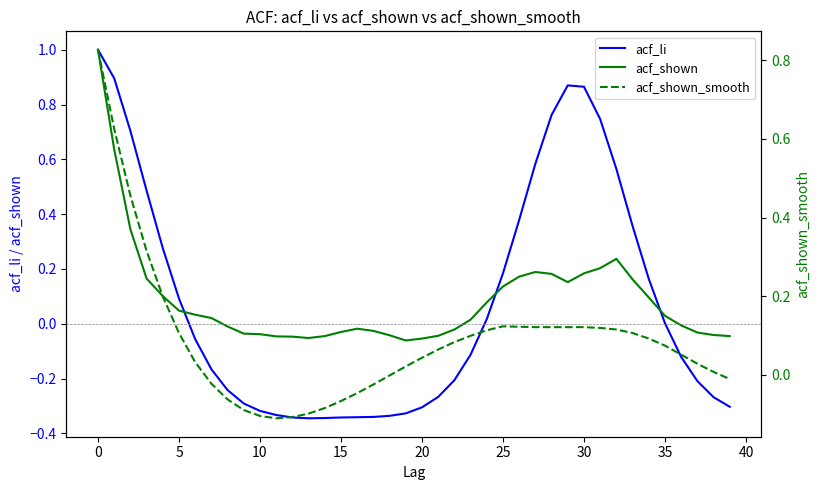

What are all the series names shown in the legend?

acf_li, acf_shown, acf_shown_smooth